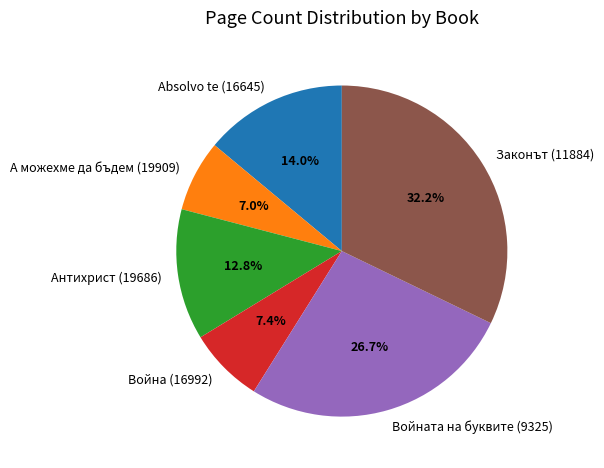

What percentage is the Законът (11884) slice, to the nearest percent?

32%